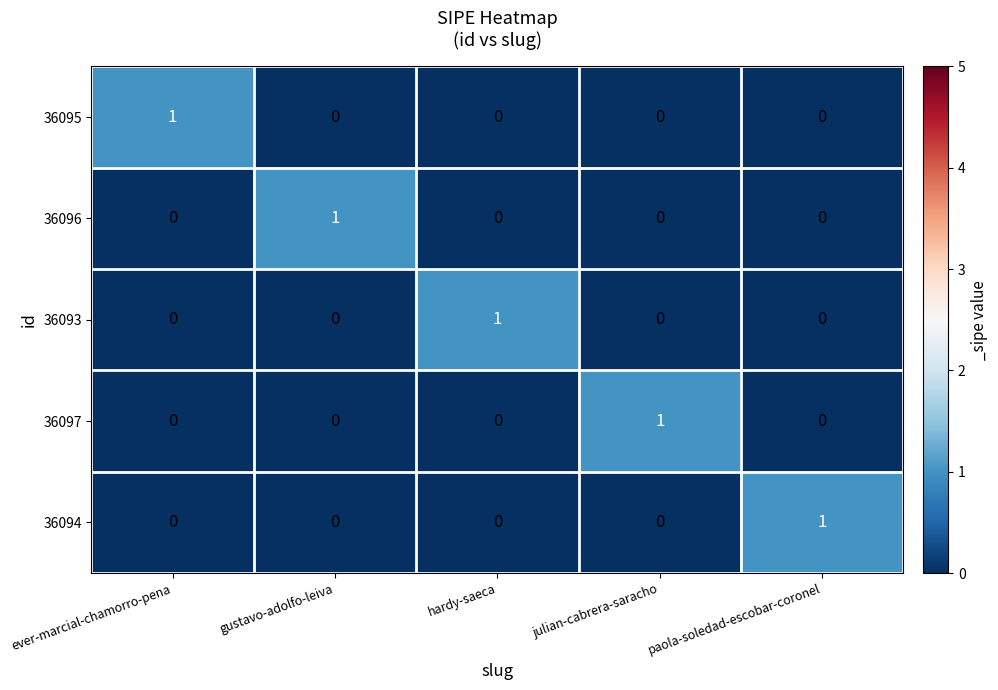

True or false: 36093 has a value of 0 at paola-soledad-escobar-coronel.

True